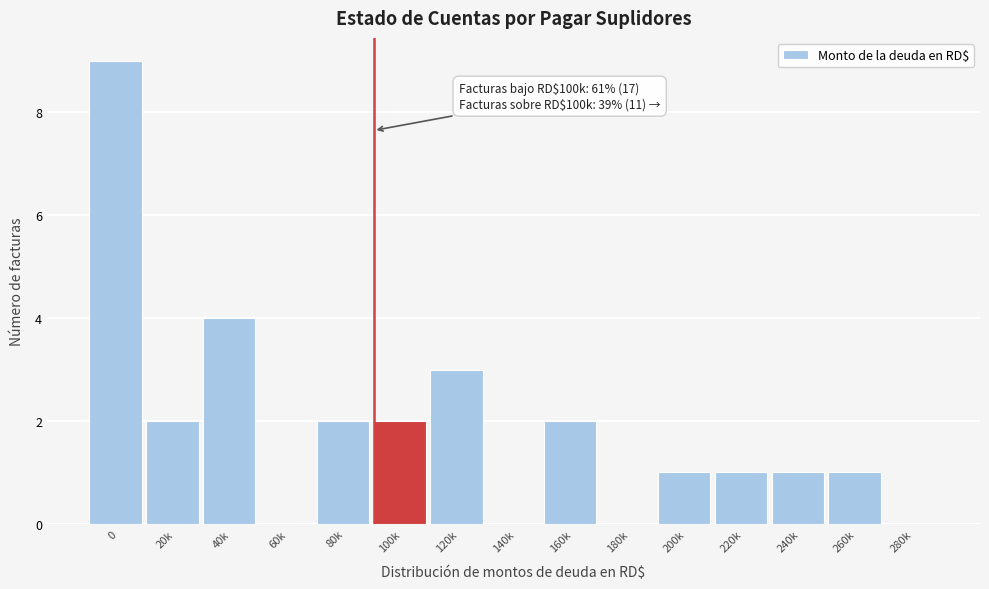

Reading left to right, list all the values displayed in this chart.

0=9	20k=2	40k=4	60k=0	80k=2	100k=2	120k=3	140k=0	160k=2	180k=0	200k=1	220k=1	240k=1	260k=1	280k=0